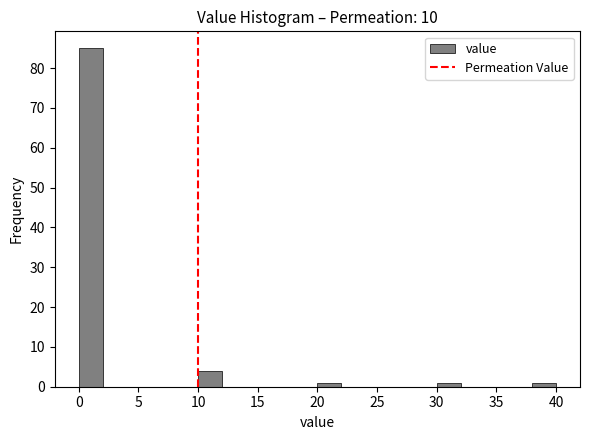

What is the height of the bar covering 10 to 12 on the x-axis? The values are not printed on the chart, so give them approximately, as read against the axis.

4